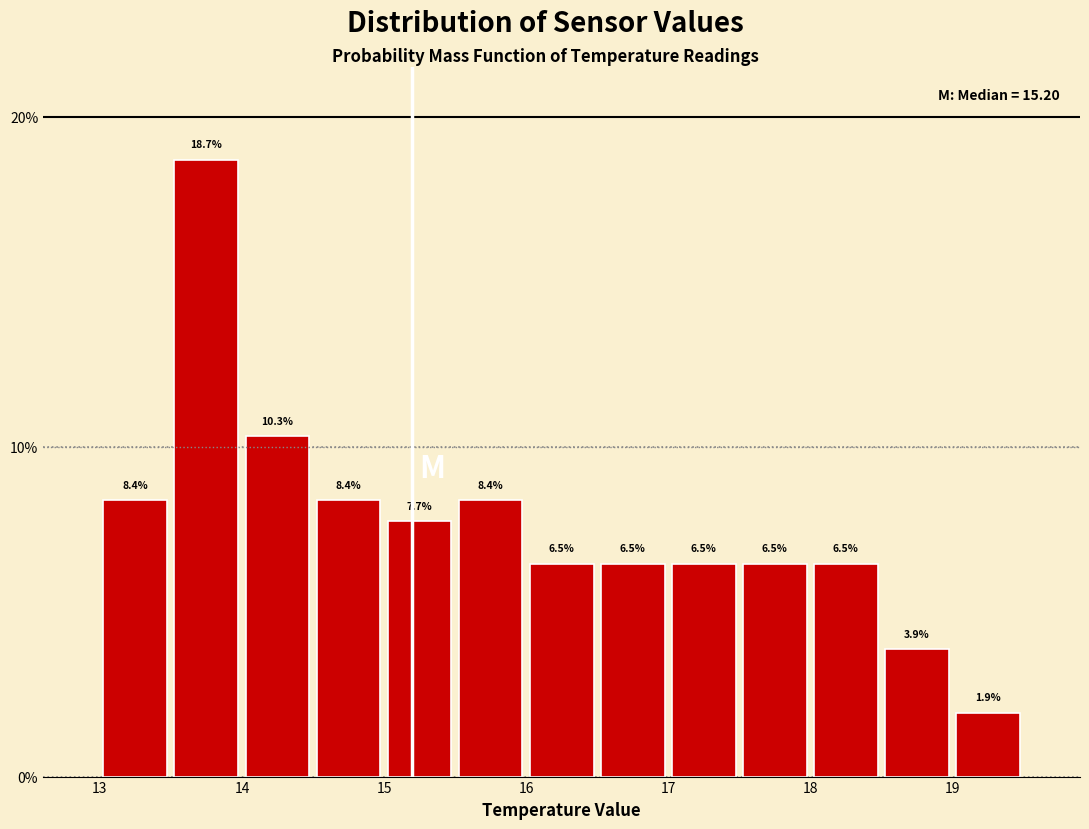

Reading left to right, transcribe this chart: for each bar, give the range it covers on the x-axis and its height.

13.0 to 13.5: 8.4
13.5 to 14.0: 18.7
14.0 to 14.5: 10.3
14.5 to 15.0: 8.4
15.0 to 15.5: 7.7
15.5 to 16.0: 8.4
16.0 to 16.5: 6.5
16.5 to 17.0: 6.5
17.0 to 17.5: 6.5
17.5 to 18.0: 6.5
18.0 to 18.5: 6.5
18.5 to 19.0: 3.9
19.0 to 19.5: 1.9